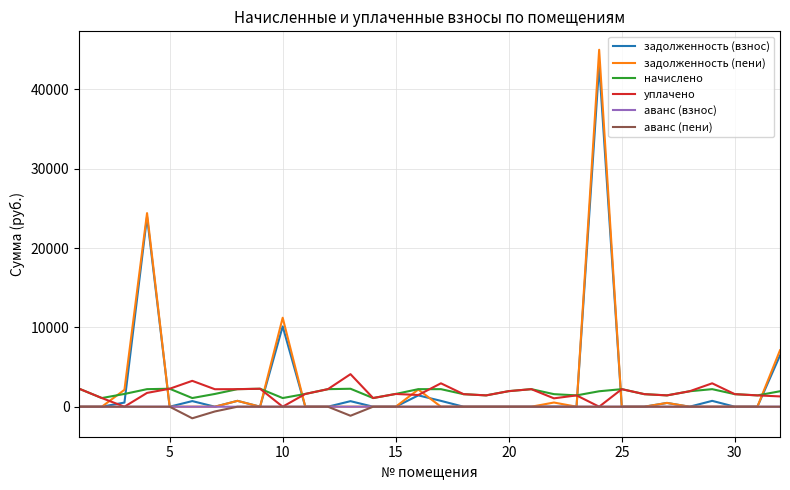

True or false: аванс (взнос) and начислено cross at least once.

False